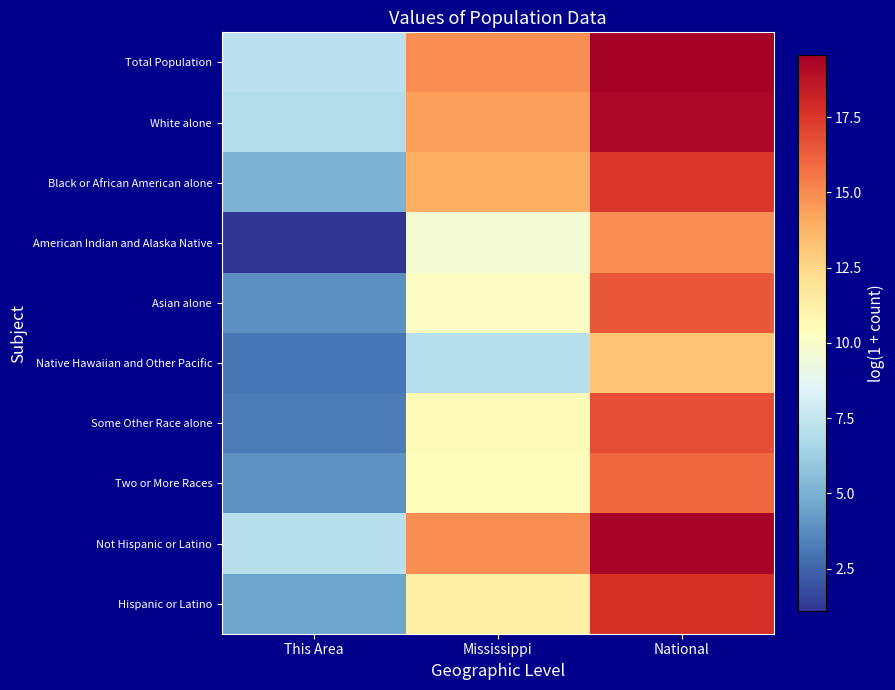

At which category is the sum across all series the highest?

National